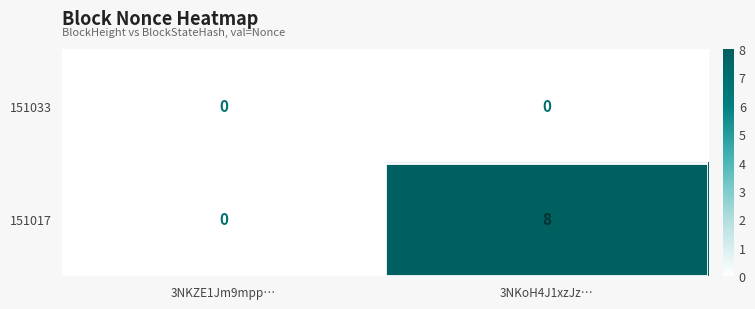

Reading left to right, list all the values displayed in this chart.

151033: 3NKZE1Jm9mpp…=0	3NKoH4J1xzJz…=0
151017: 3NKZE1Jm9mpp…=0	3NKoH4J1xzJz…=8